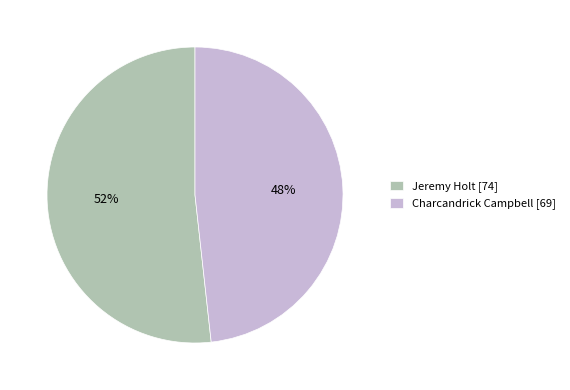

Which has a higher value, Charcandrick Campbell or Jeremy Holt?

Jeremy Holt